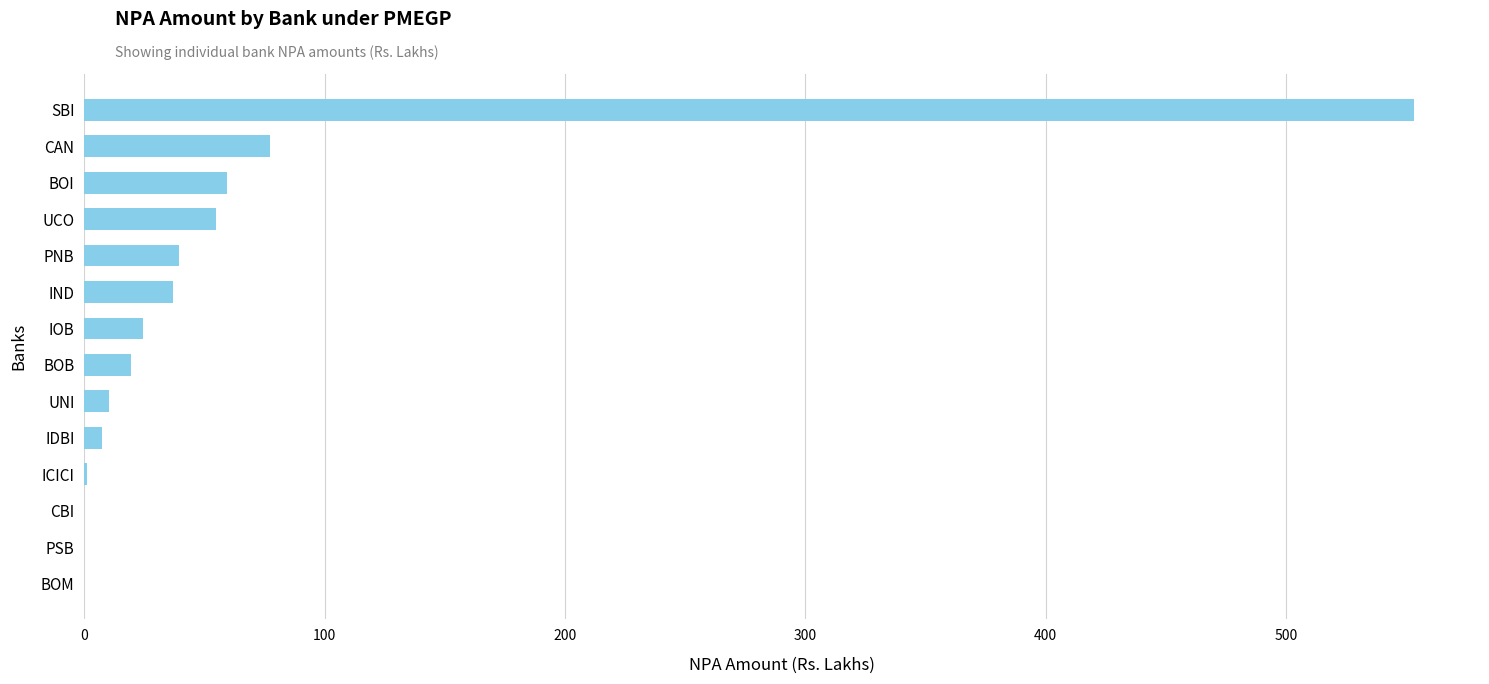

At which label is the value closest to 276?

CAN